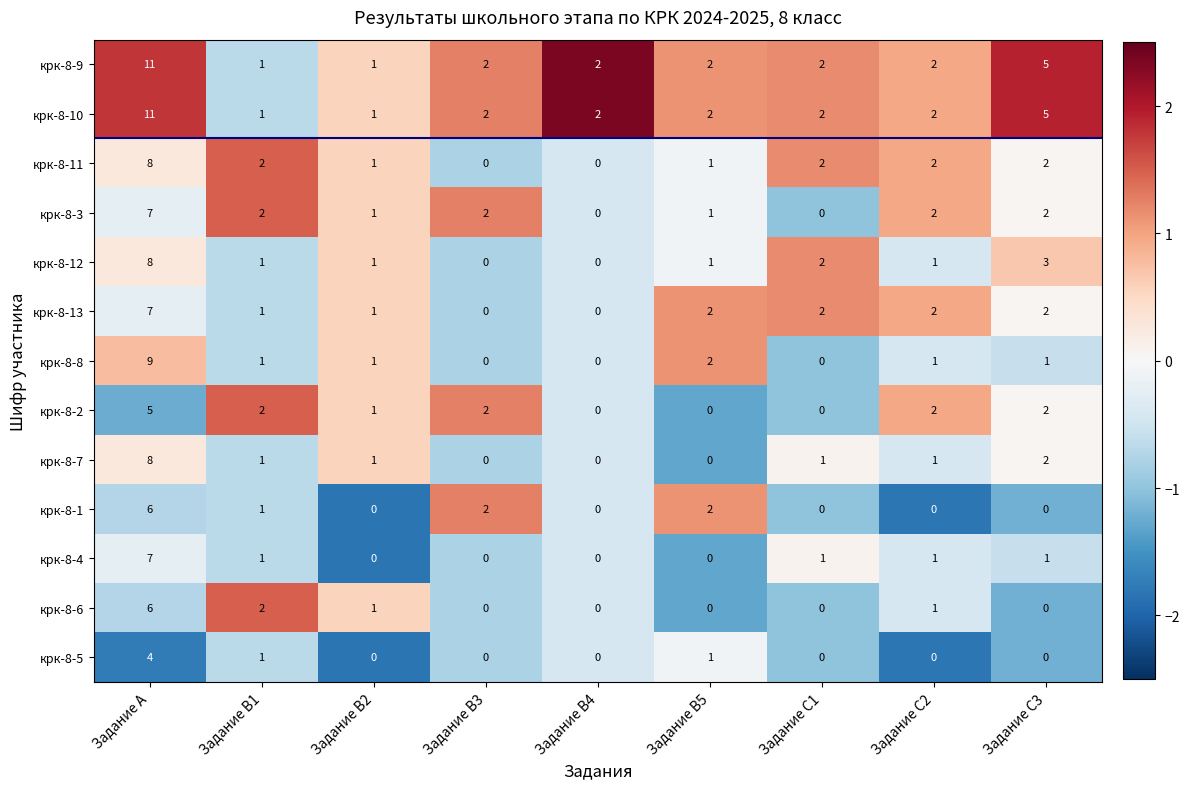

The крк-8-4 series shows 1 at Задание B1. True or false?

True